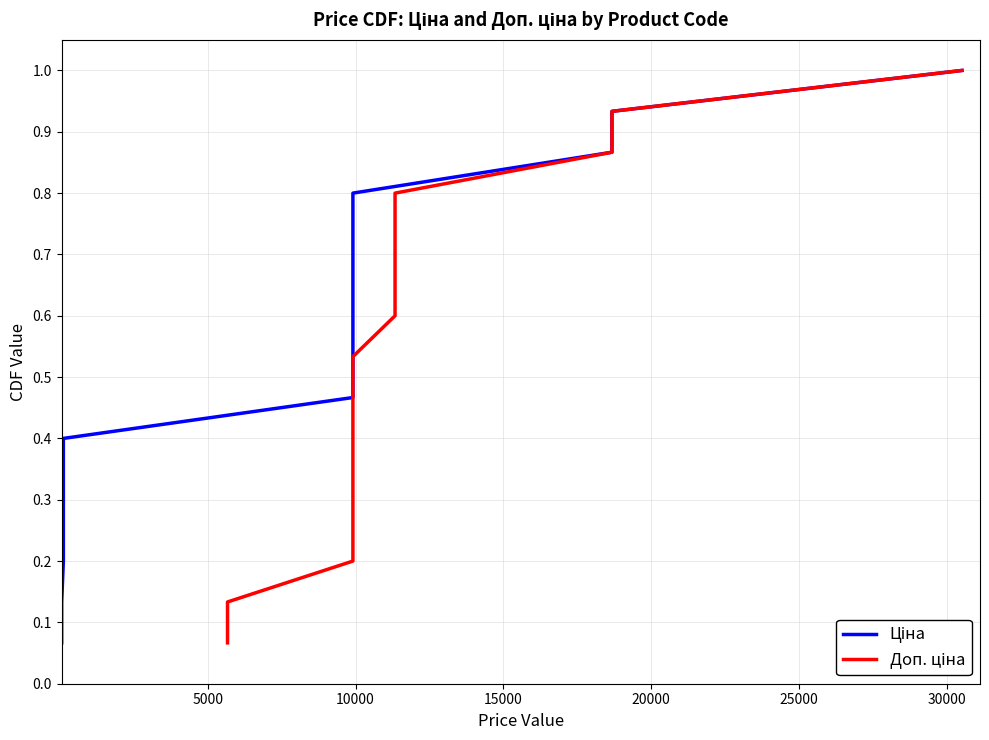

What is the minimum value shown in the chart?

0.1